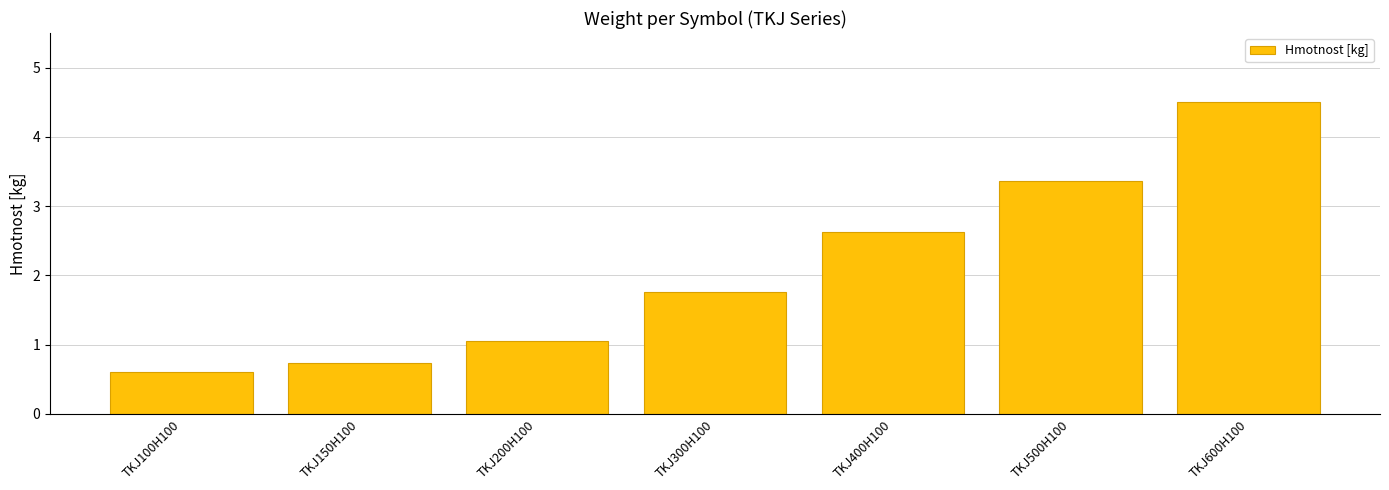

What is the average value?

2.1